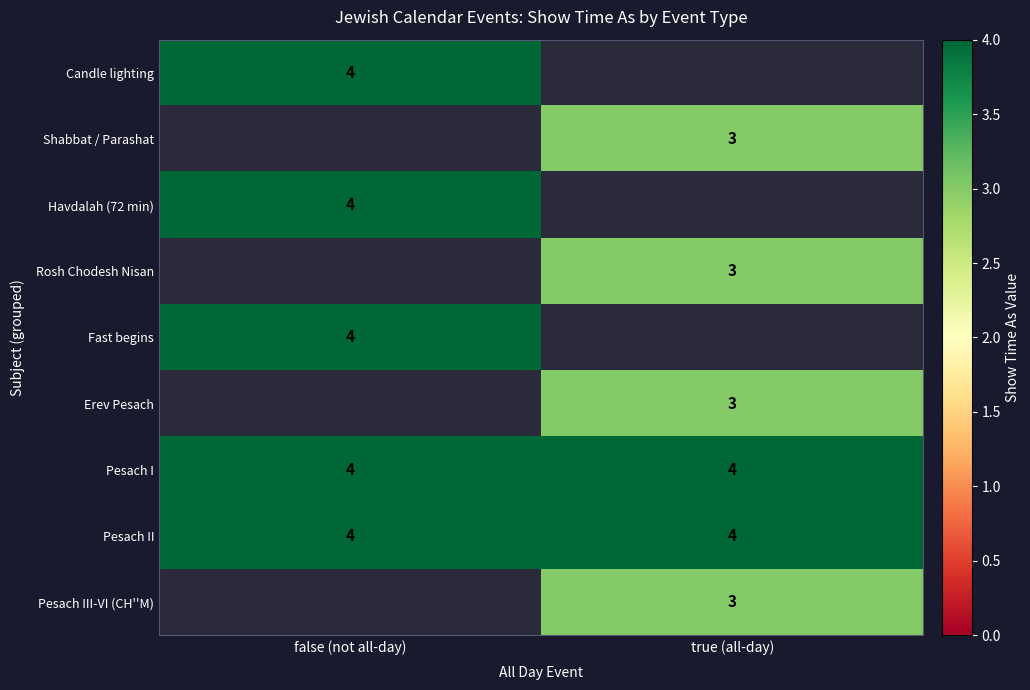

How many series are shown in this chart?

9